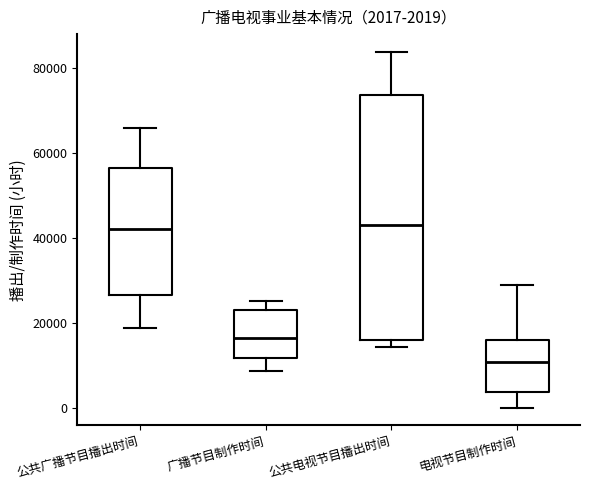

Comparing the boxes themselves (not the whiskers), which one is the tallest?

公共电视节目播出时间